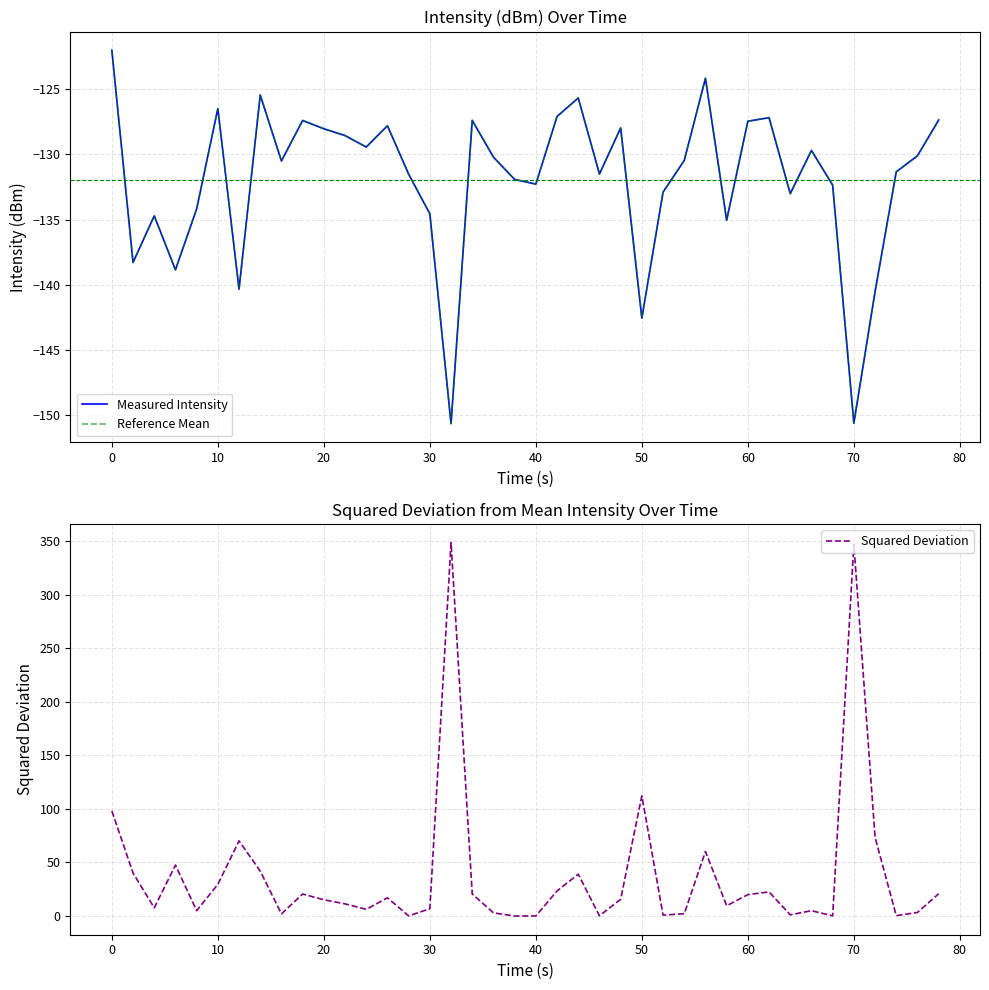

Where is Squared Deviation nearest to the value 174?

50